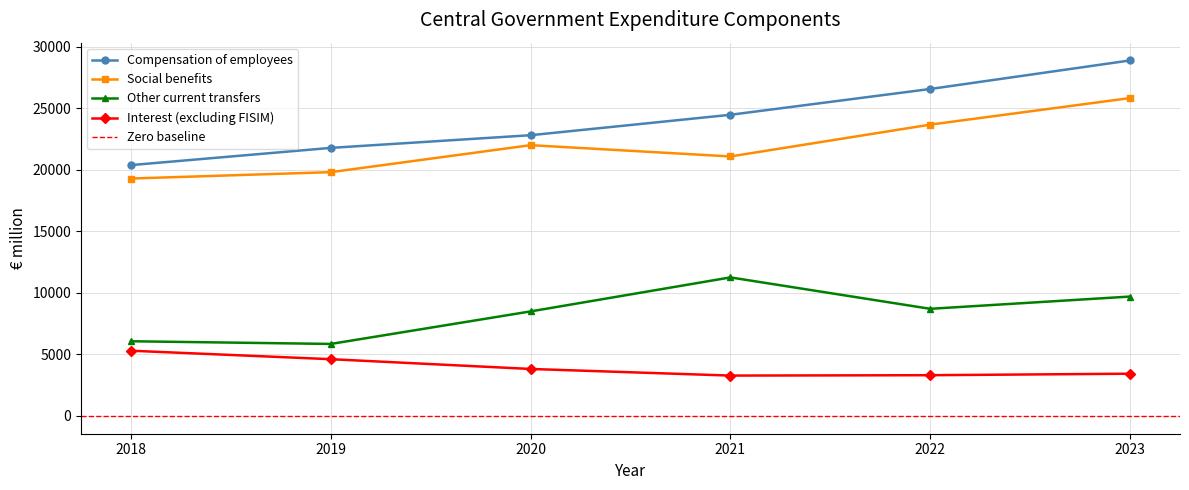

Which category has the lowest value in the Social benefits series?

2018